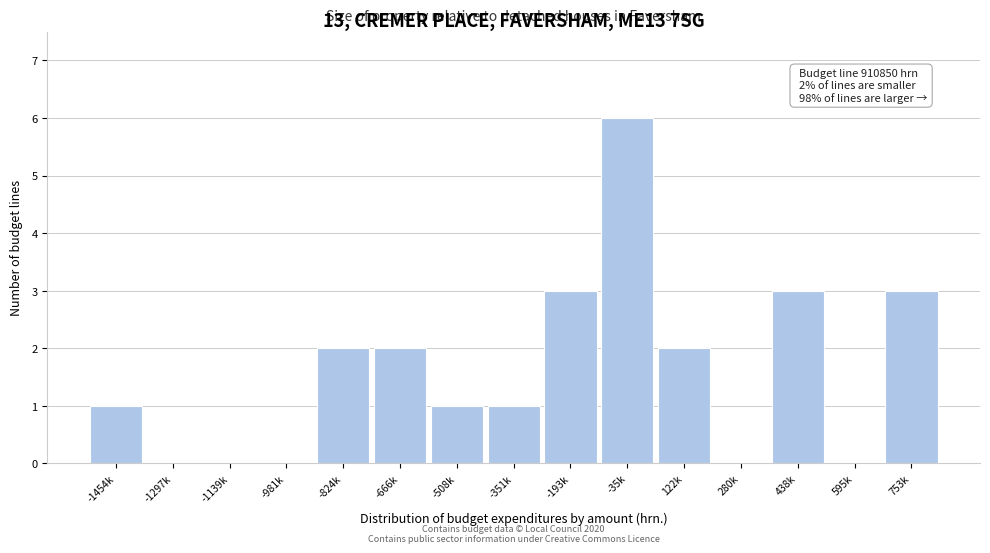

Reading right to left, transcribe all the data shown in this chart.

753k=3	595k=0	438k=3	280k=0	122k=2	-35k=6	-193k=3	-351k=1	-508k=1	-666k=2	-824k=2	-981k=0	-1139k=0	-1297k=0	-1454k=1